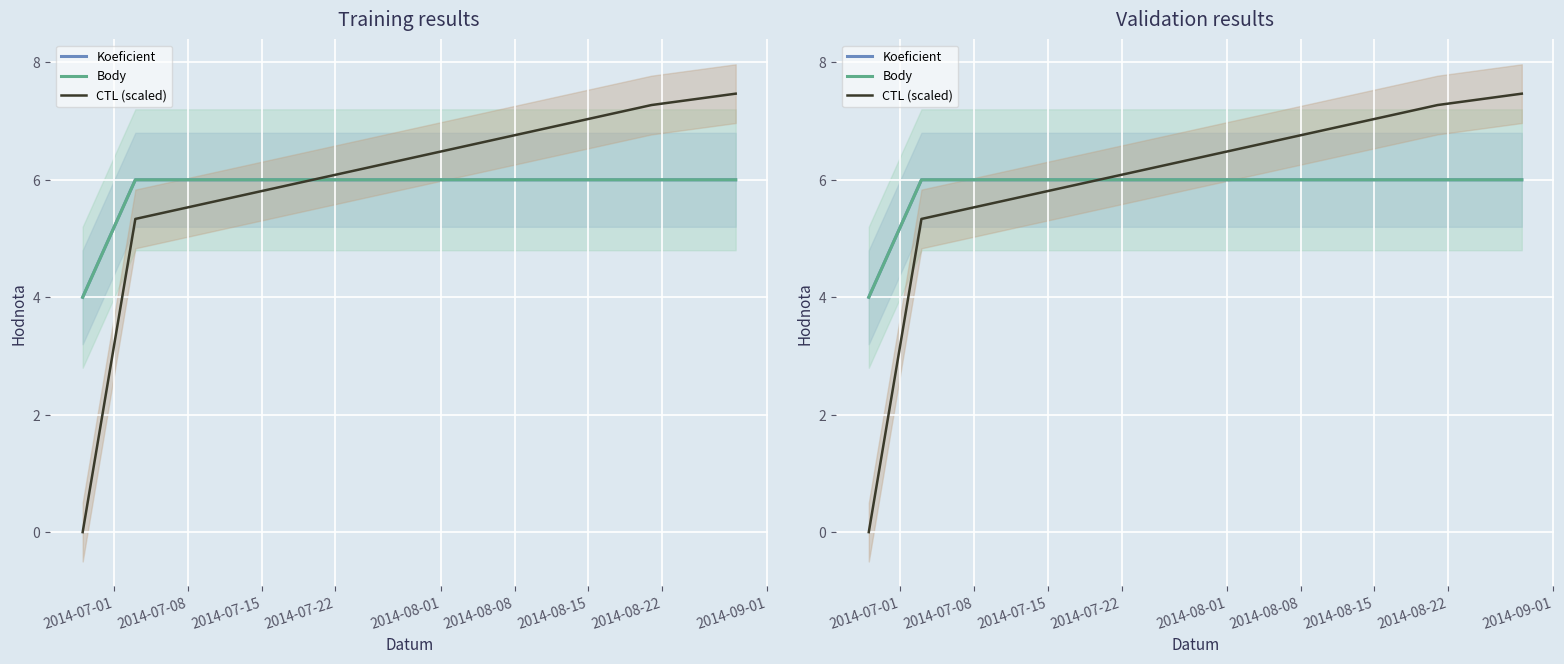

True or false: Koeficient has a value of 3.8 at 2014-07-22.

False